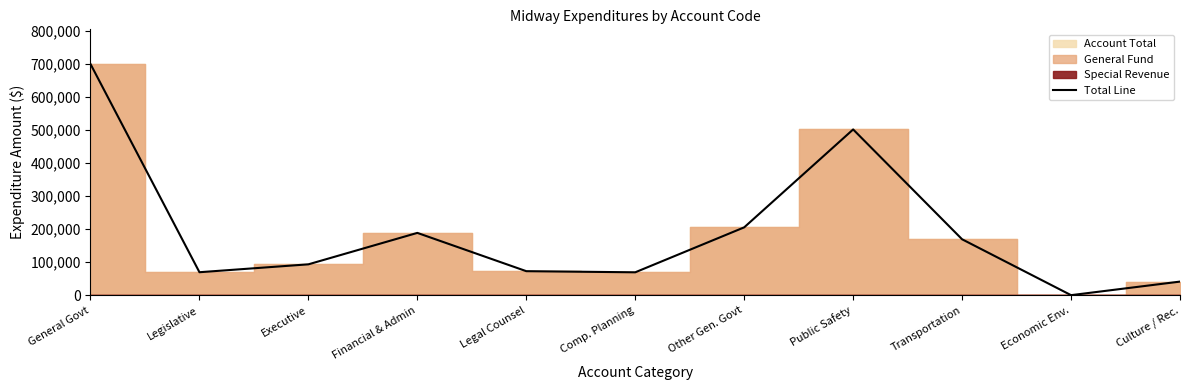

Does the chart display data point markers on the line(s)?

No